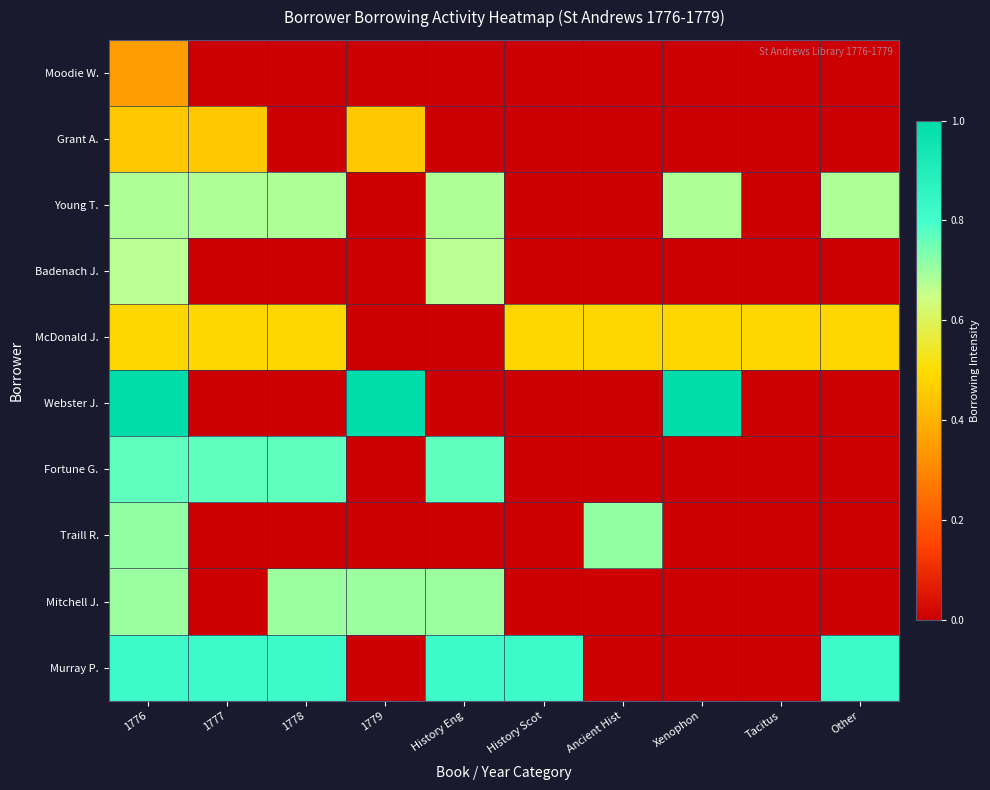

Reading left to right, extract all data points from this chart.

Moodie W.: 1776=0.4	1777=0.0	1778=0.0	1779=0.0	History Eng=0.0	History Scot=0.0	Ancient Hist=0.0	Xenophon=0.0	Tacitus=0.0	Other=0.0
Grant A.: 1776=0.5	1777=0.5	1778=0.0	1779=0.5	History Eng=0.0	History Scot=0.0	Ancient Hist=0.0	Xenophon=0.0	Tacitus=0.0	Other=0.0
Young T.: 1776=0.7	1777=0.7	1778=0.7	1779=0.0	History Eng=0.7	History Scot=0.0	Ancient Hist=0.0	Xenophon=0.7	Tacitus=0.0	Other=0.7
Badenach J.: 1776=0.7	1777=0.0	1778=0.0	1779=0.0	History Eng=0.7	History Scot=0.0	Ancient Hist=0.0	Xenophon=0.0	Tacitus=0.0	Other=0.0
McDonald J.: 1776=0.5	1777=0.5	1778=0.5	1779=0.0	History Eng=0.0	History Scot=0.5	Ancient Hist=0.5	Xenophon=0.5	Tacitus=0.5	Other=0.5
Webster J.: 1776=1.0	1777=0.0	1778=0.0	1779=1.0	History Eng=0.0	History Scot=0.0	Ancient Hist=0.0	Xenophon=1.0	Tacitus=0.0	Other=0.0
Fortune G.: 1776=0.8	1777=0.8	1778=0.8	1779=0.0	History Eng=0.8	History Scot=0.0	Ancient Hist=0.0	Xenophon=0.0	Tacitus=0.0	Other=0.0
Traill R.: 1776=0.7	1777=0.0	1778=0.0	1779=0.0	History Eng=0.0	History Scot=0.0	Ancient Hist=0.7	Xenophon=0.0	Tacitus=0.0	Other=0.0
Mitchell J.: 1776=0.7	1777=0.0	1778=0.7	1779=0.7	History Eng=0.7	History Scot=0.0	Ancient Hist=0.0	Xenophon=0.0	Tacitus=0.0	Other=0.0
Murray P.: 1776=0.8	1777=0.8	1778=0.8	1779=0.0	History Eng=0.8	History Scot=0.8	Ancient Hist=0.0	Xenophon=0.0	Tacitus=0.0	Other=0.8